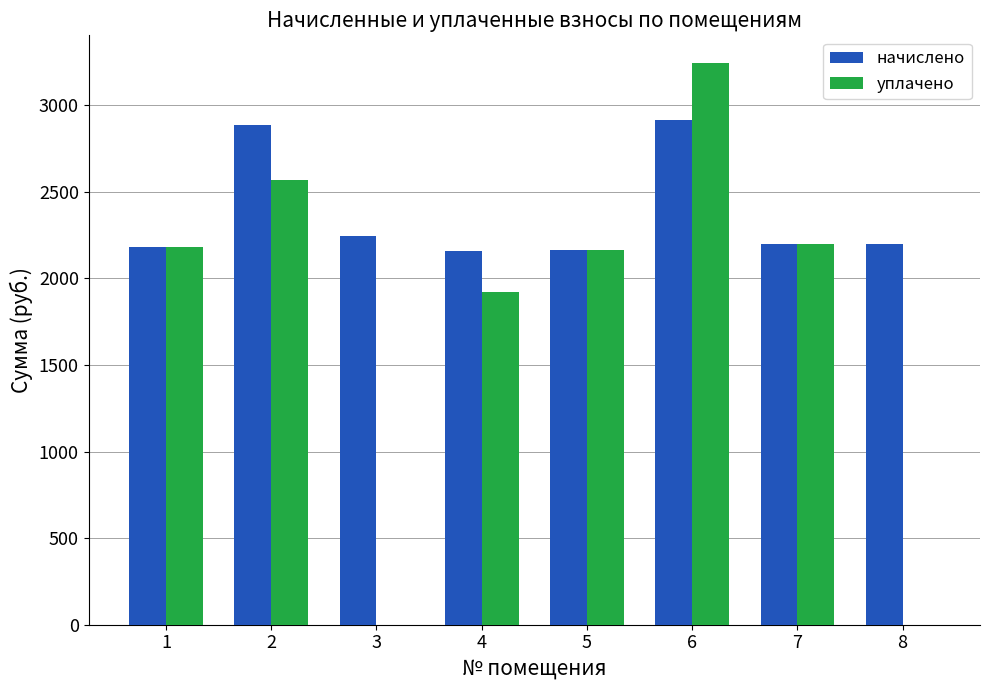

What is the sum of all уплачено values?

14278.6